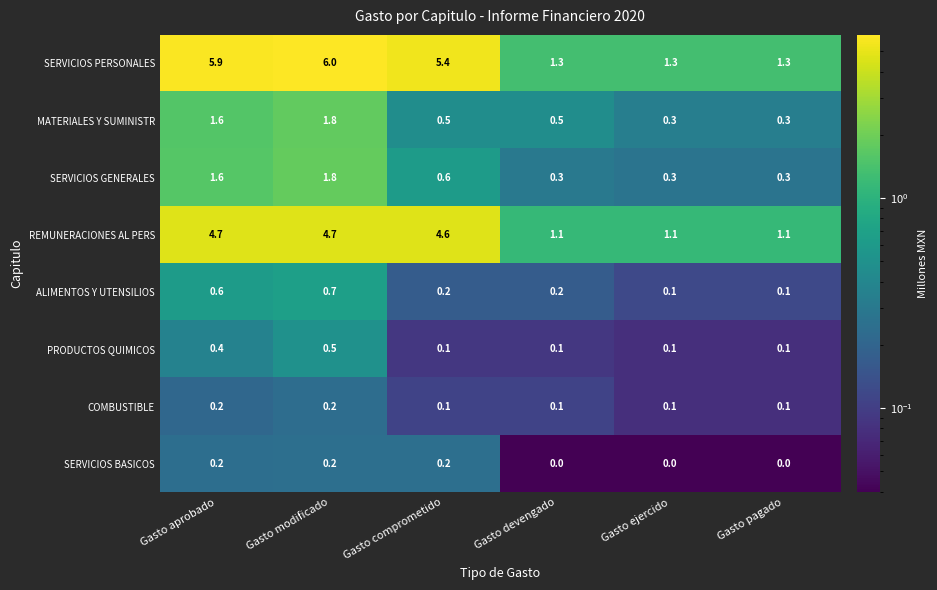

Which category has the highest value in the ALIMENTOS Y UTENSILIOS series?

Gasto modificado